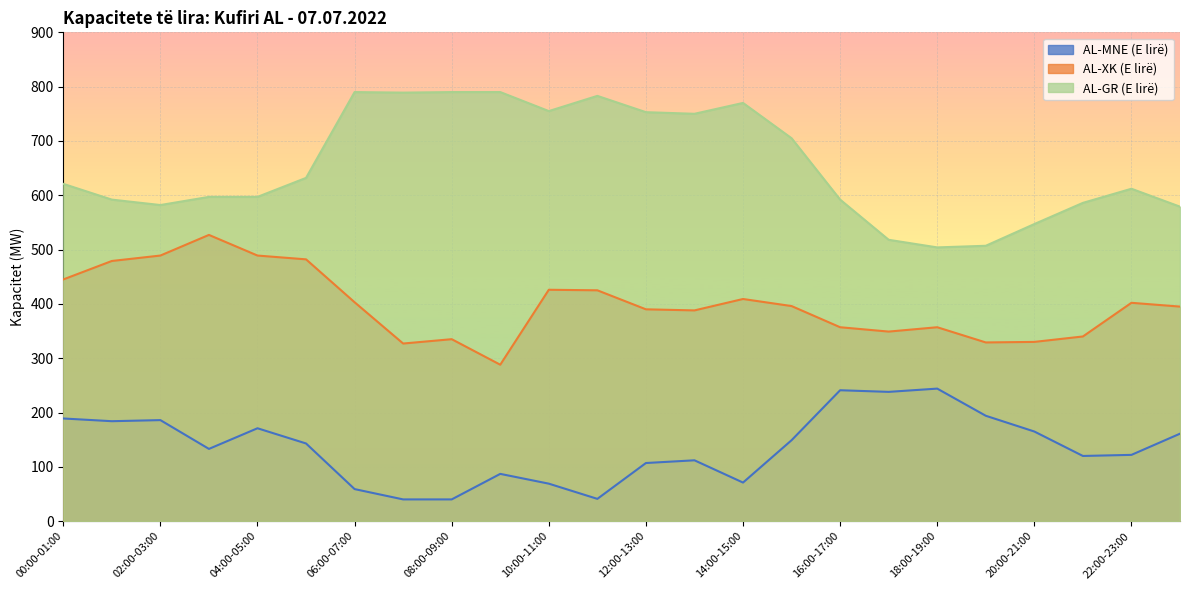

Does the chart display data point markers on the line(s)?

No